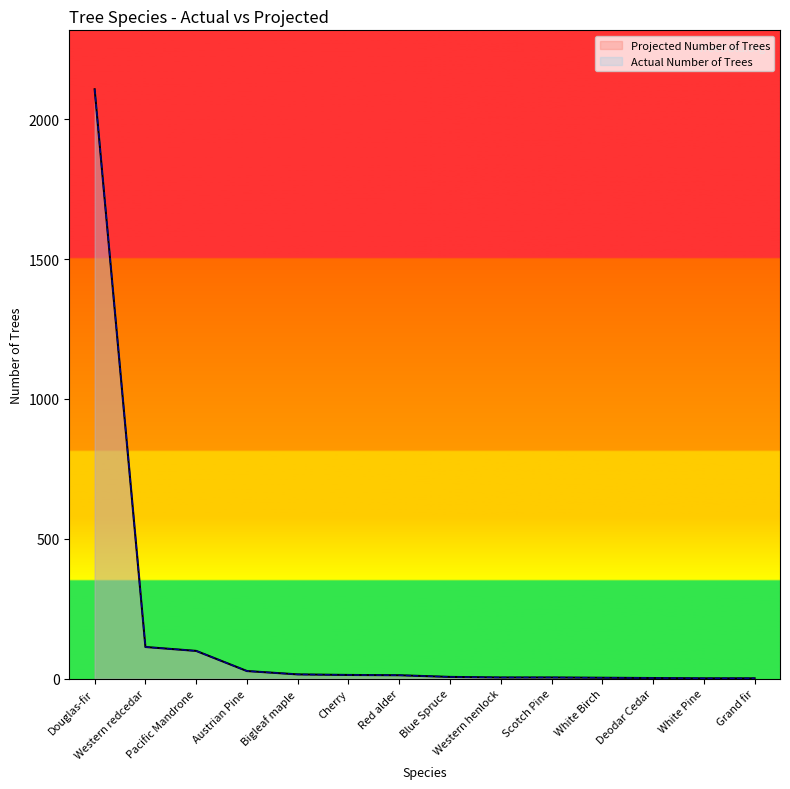

Reading left to right, extract all data points from this chart.

Actual Number of Trees: 2107	113	99	27	15	13	12	6	4	4	3	2	1	1
Projected Number of Trees: 2107	113	99	27	15	13	12	6	4	4	3	2	1	1